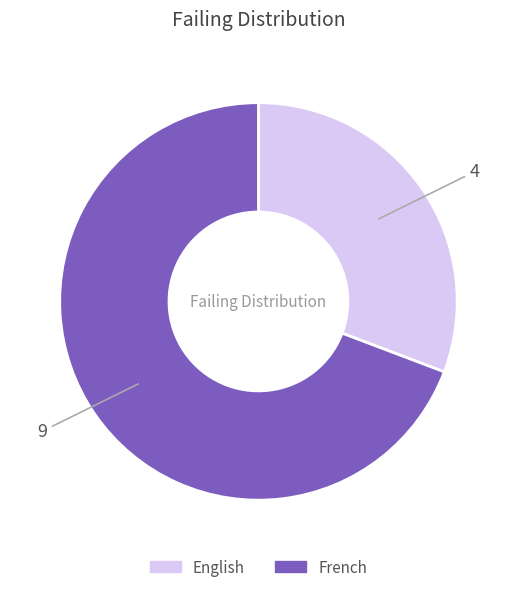

How many slices are in this pie chart?

2